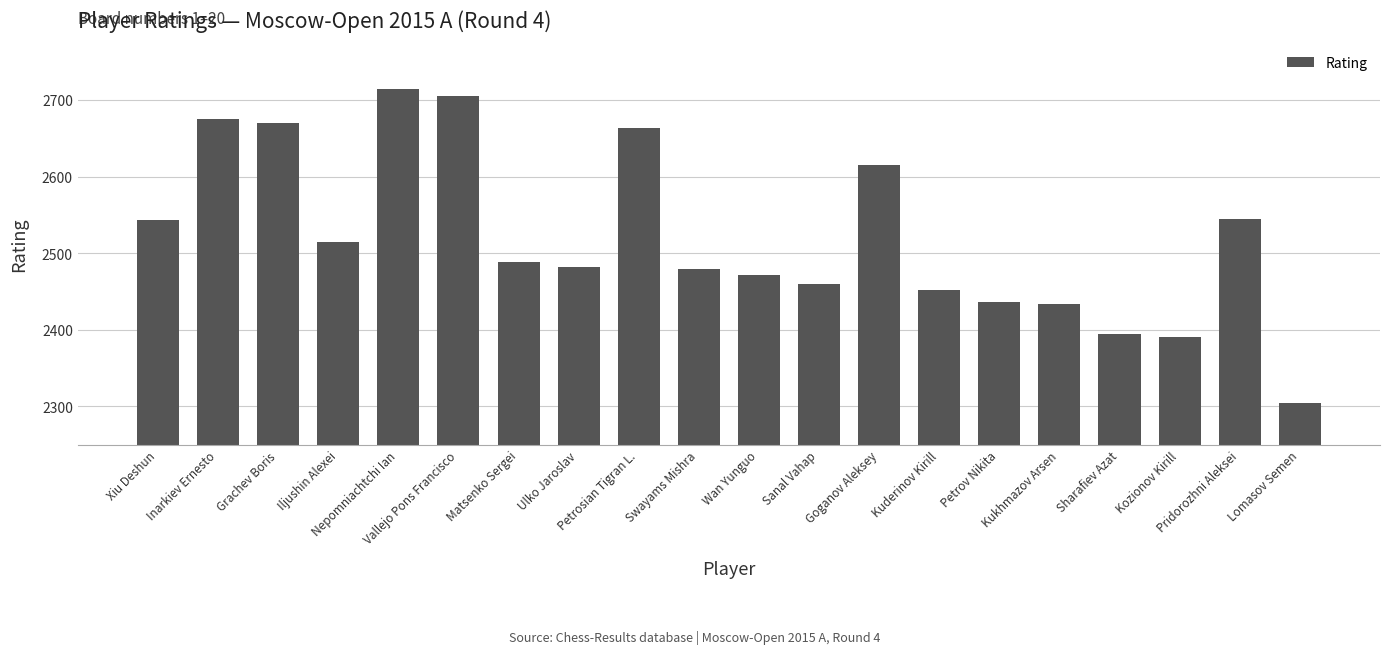

What is the label of the 15th bar from the right?

Vallejo Pons Francisco